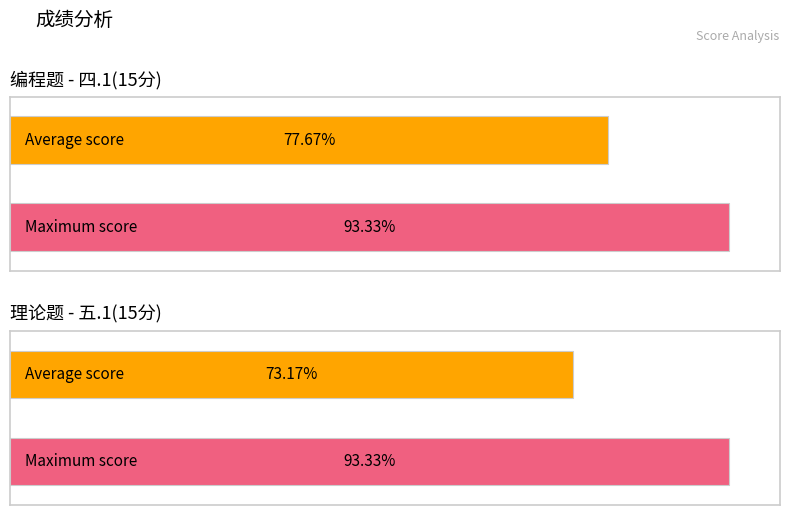

The 四.1(15分) series shows 15 at 贾亚宁. True or false?

False